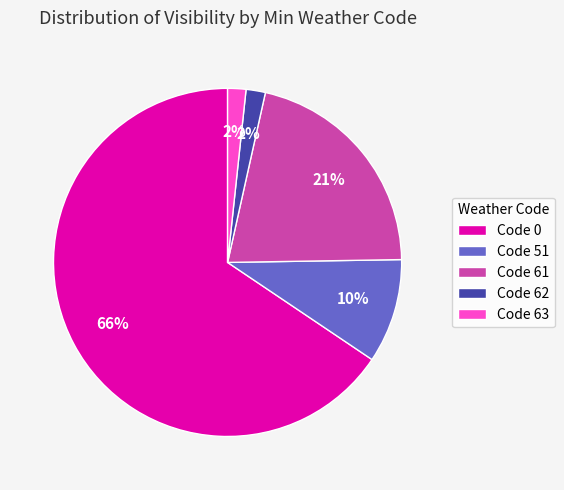

To the nearest percent, what percentage of the pie is Code 62?

2%